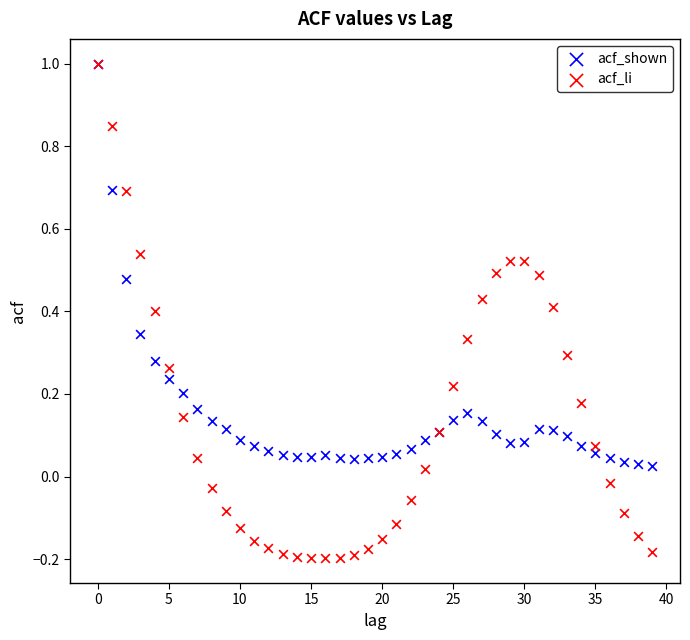

Which series contains the lowest Y value?

acf_li